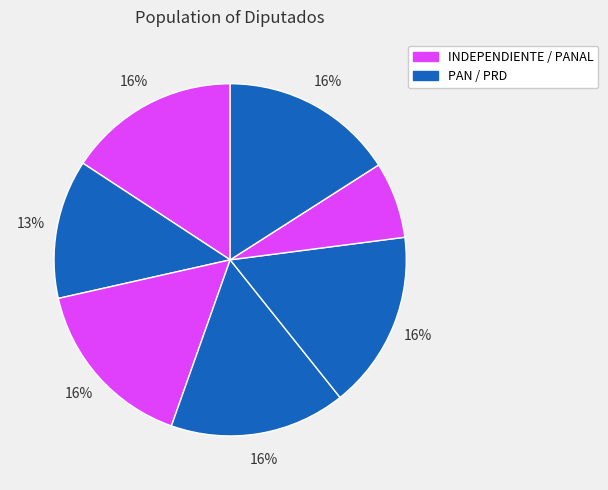

Is there a majority slice in this chart?

No